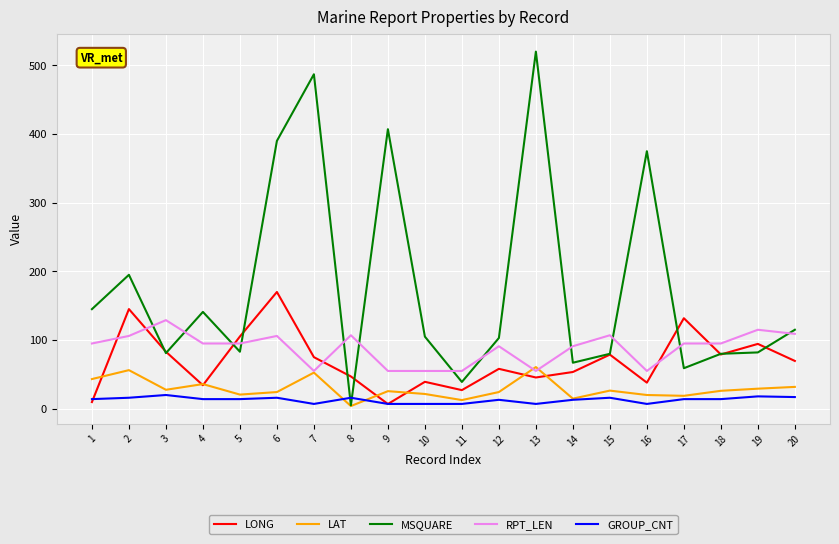

Is this an area chart (filled region under the line)?

No